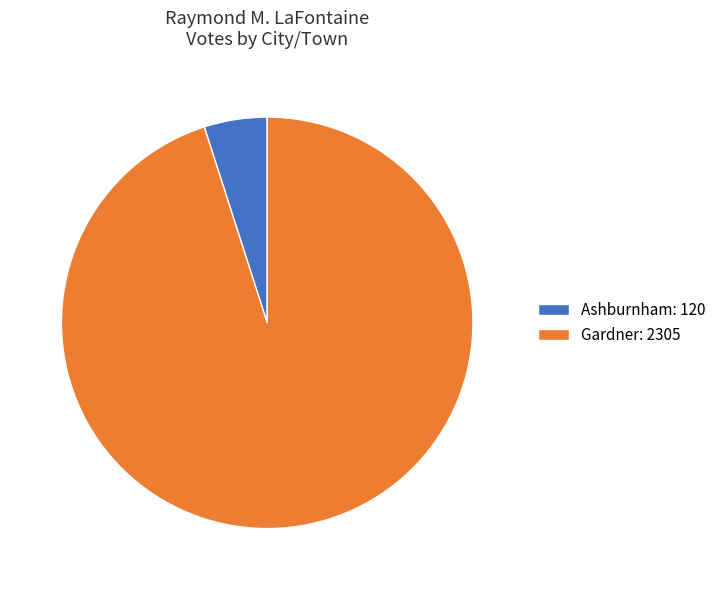

Which slice is the largest?

Gardner